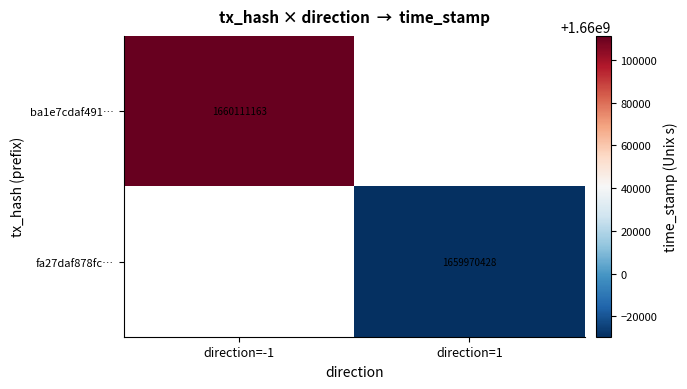

Is it true that ba1e7cdaf491… equals 2572779007 at direction=-1?

False